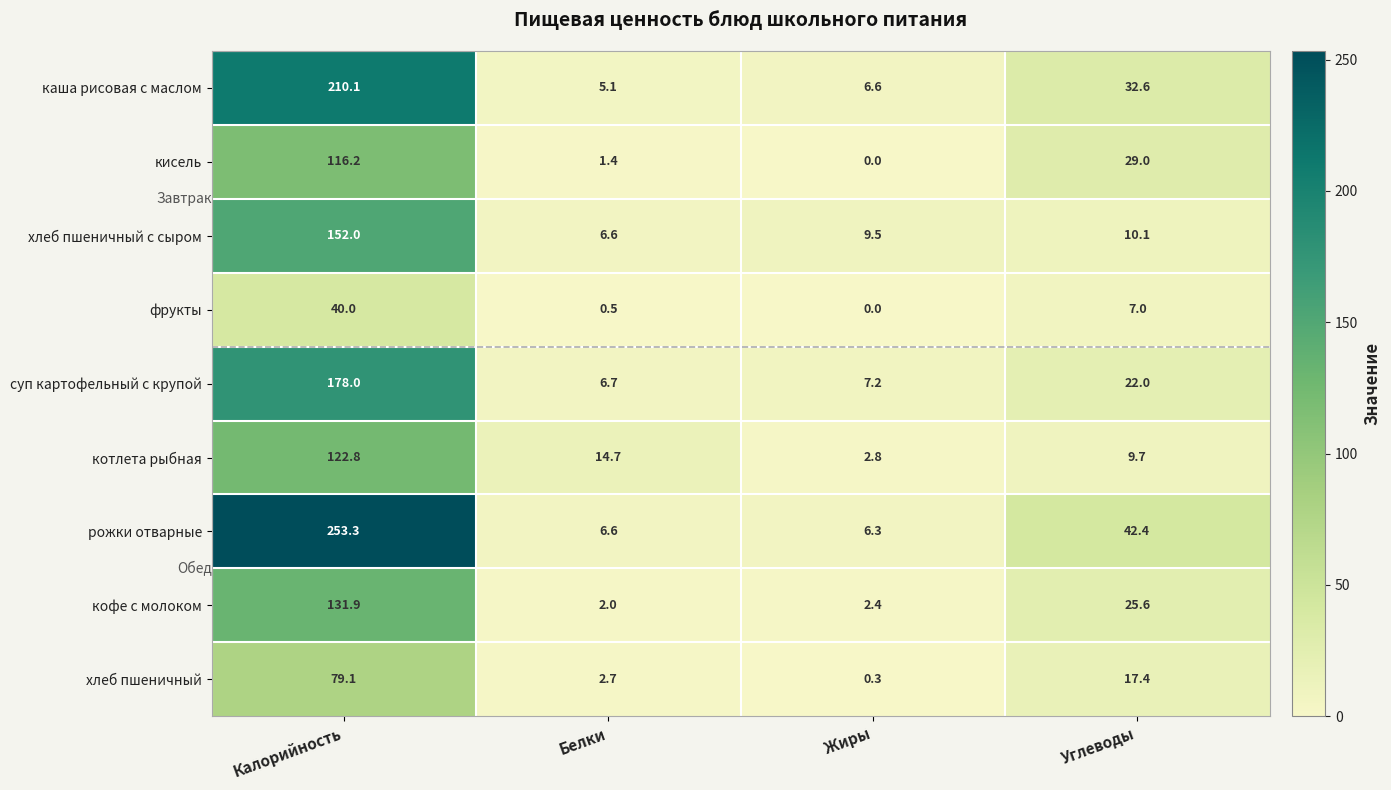

Rank the series by their maximum value, from highest to lowest.

рожки отварные, каша рисовая с маслом, суп картофельный с крупой, хлеб пшеничный с сыром, кофе с молоком, котлета рыбная, кисель, хлеб пшеничный, фрукты